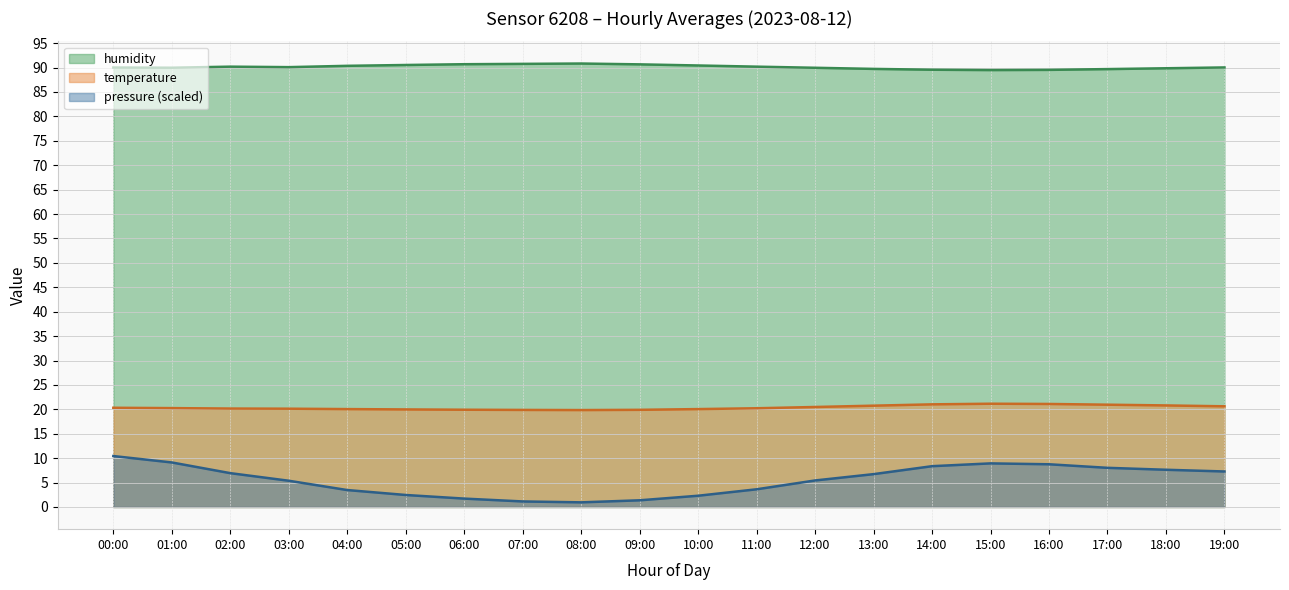

Where is pressure nearest to the value 5?

03:00